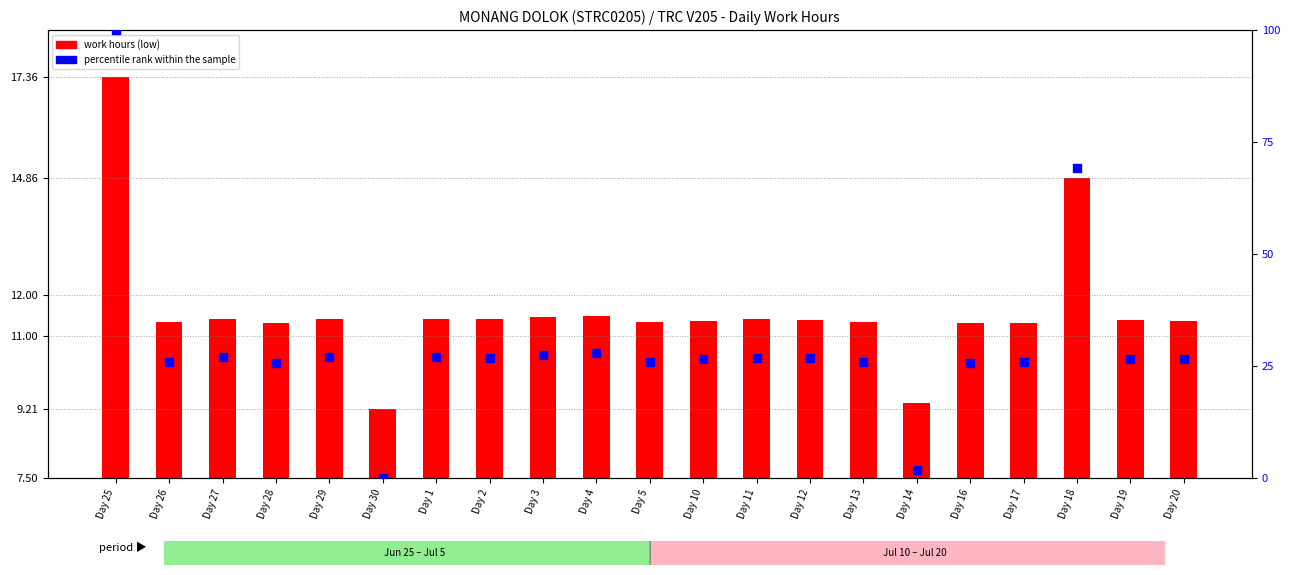

Which series reaches the maximum Y coordinate?

percentile rank within sample